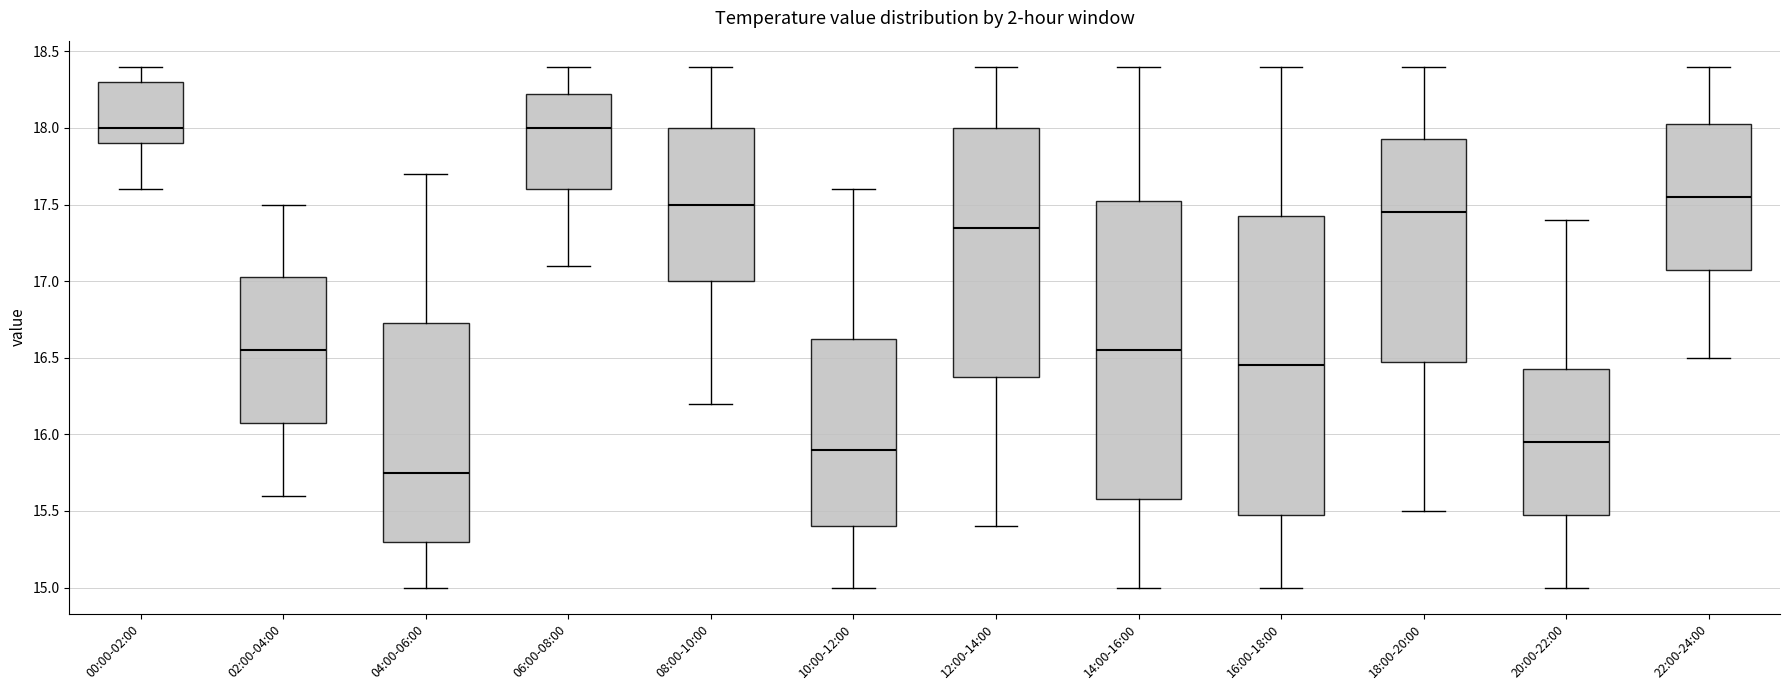

Where is the lower edge of the box for 22:00-24:00 on the y-axis? The values are not printed on the chart, so give them approximately, as read against the axis.

17.10